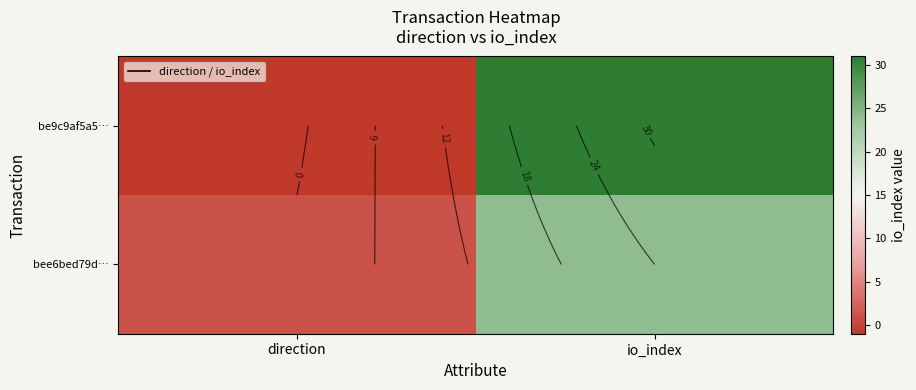

At which category does the chart reach its peak across all series?

io_index